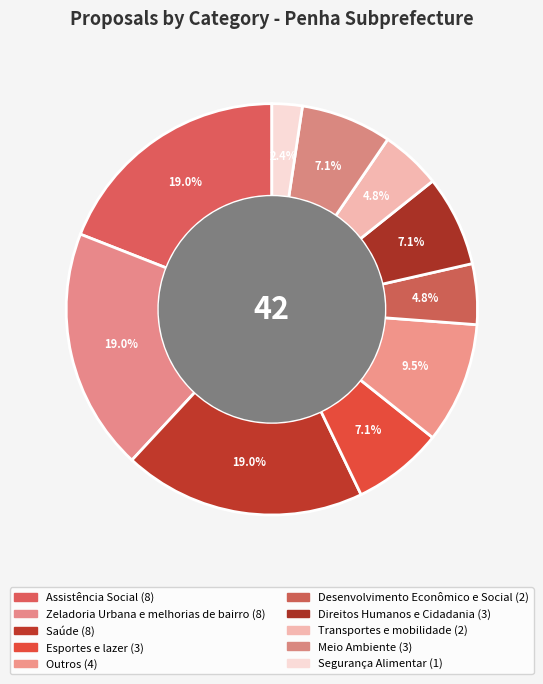

What is the largest slice in the pie chart?

Assistência Social